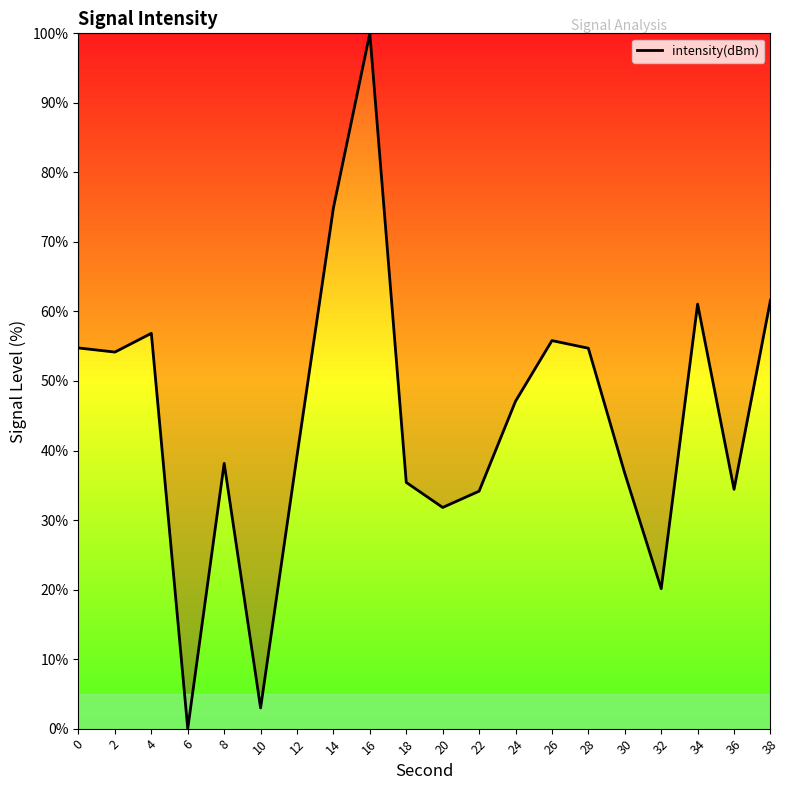

At which category does the chart reach its minimum across all series?

6